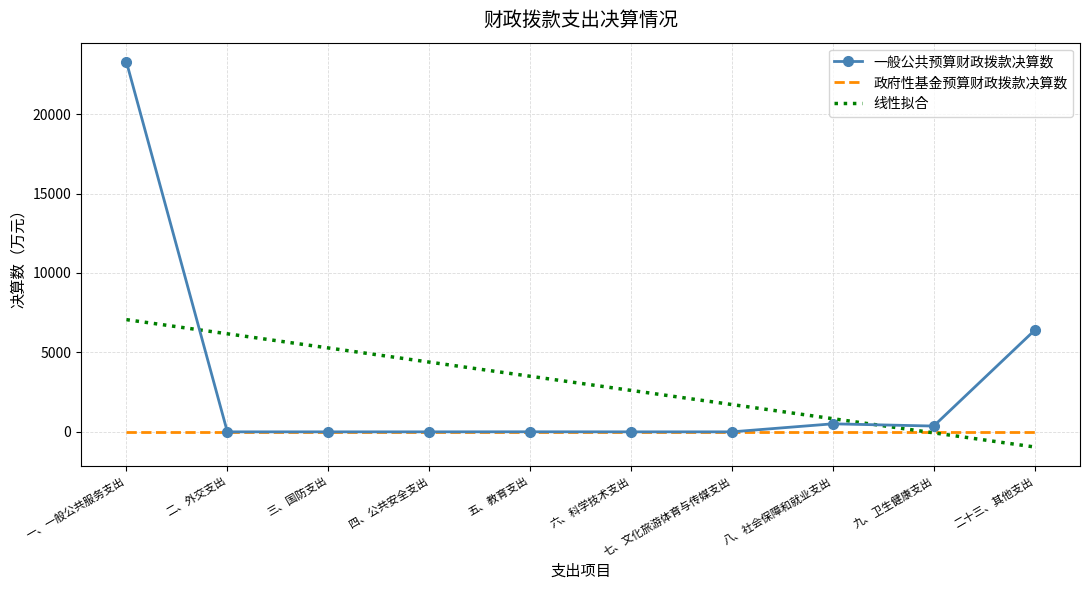

Is the value of 一般公共预算财政拨款决算数 at 二十三、其他支出 greater than the value of 政府性基金预算财政拨款决算数 at 七、文化旅游体育与传媒支出?

Yes